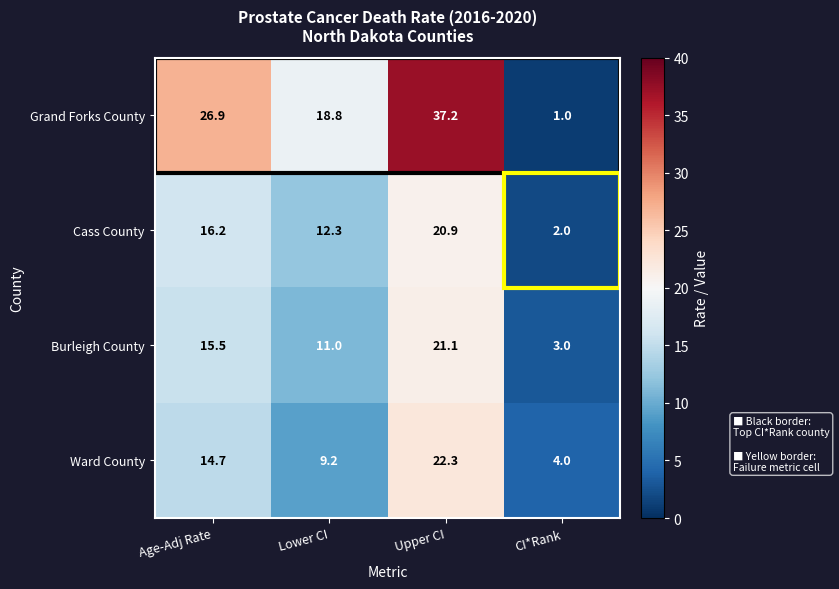

How many data points does each series have?

4